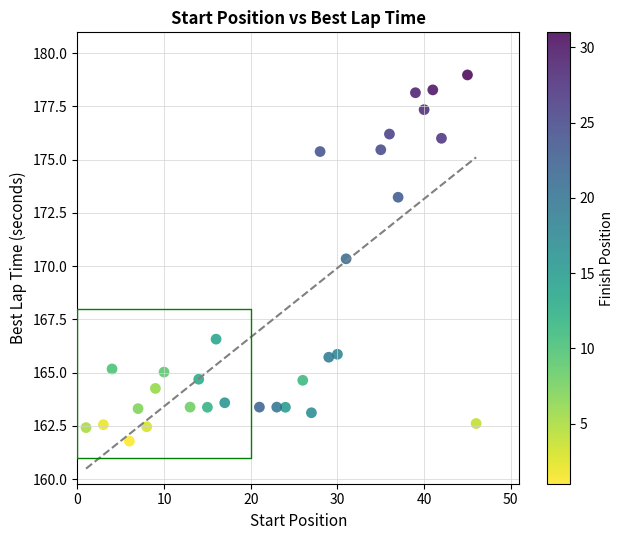

What is the range of X values (max minus min)?

45.0